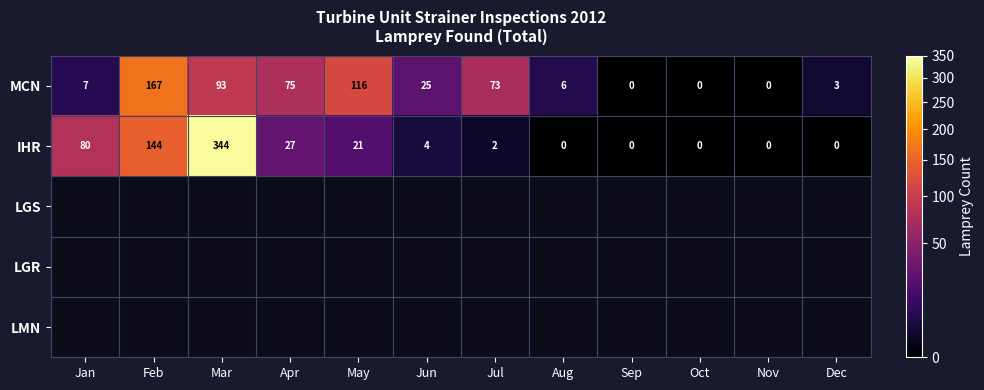

What is the highest value of the MCN series?

167